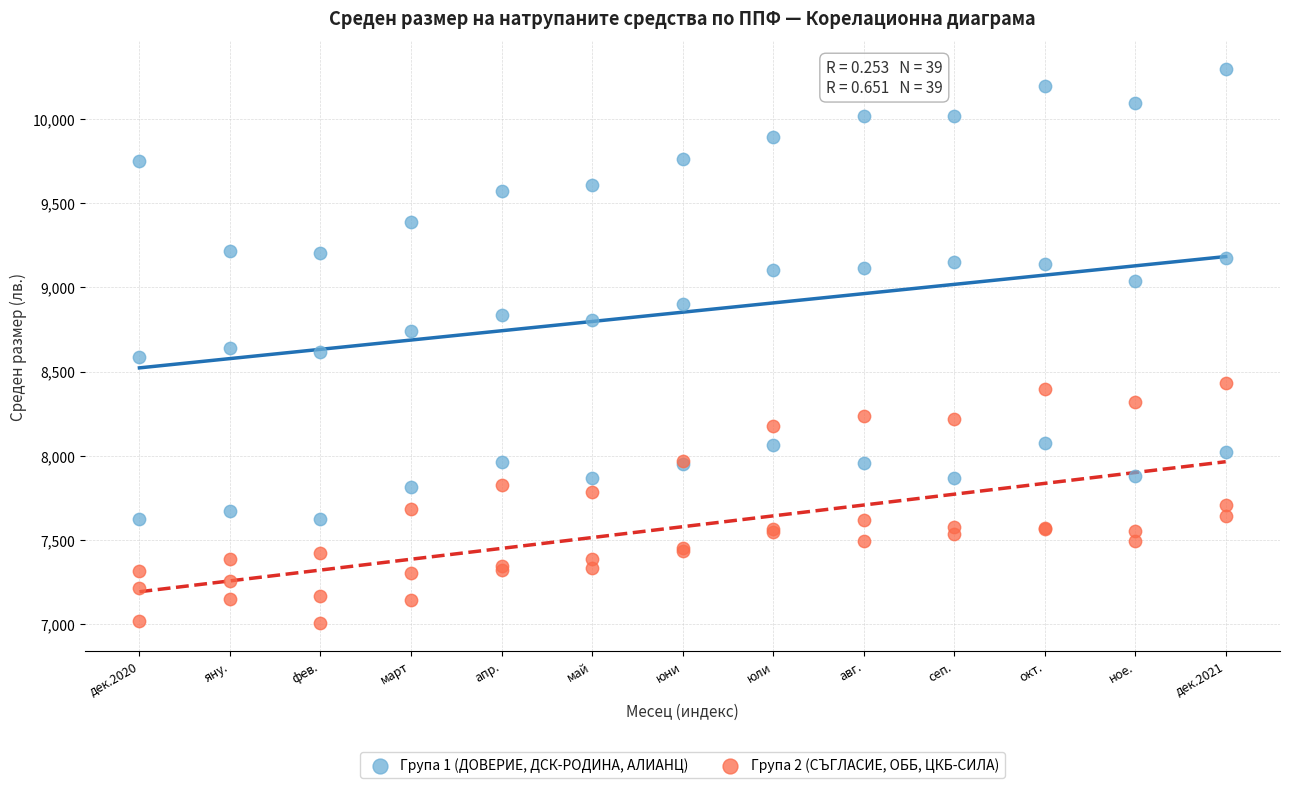

Which series reaches the maximum Y coordinate?

Група 1 (ДОВЕРИЕ, ДСК-РОДИНА, АЛИАНЦ)